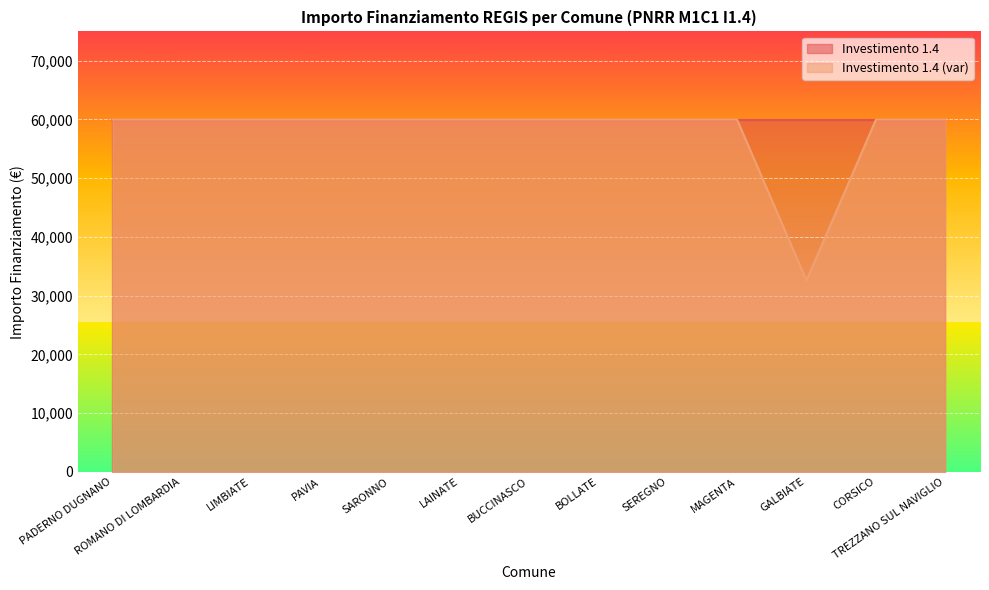

What is the sum of all values?

752181